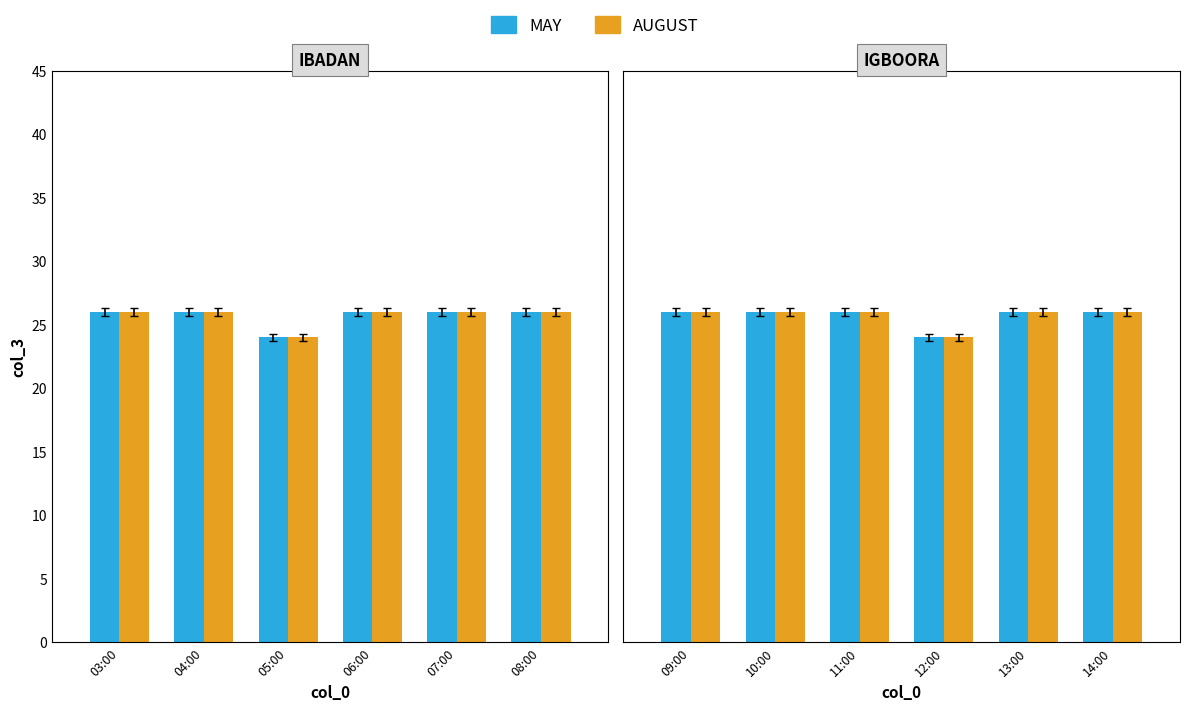

The AUGUST series shows 26 at 14:00. True or false?

True